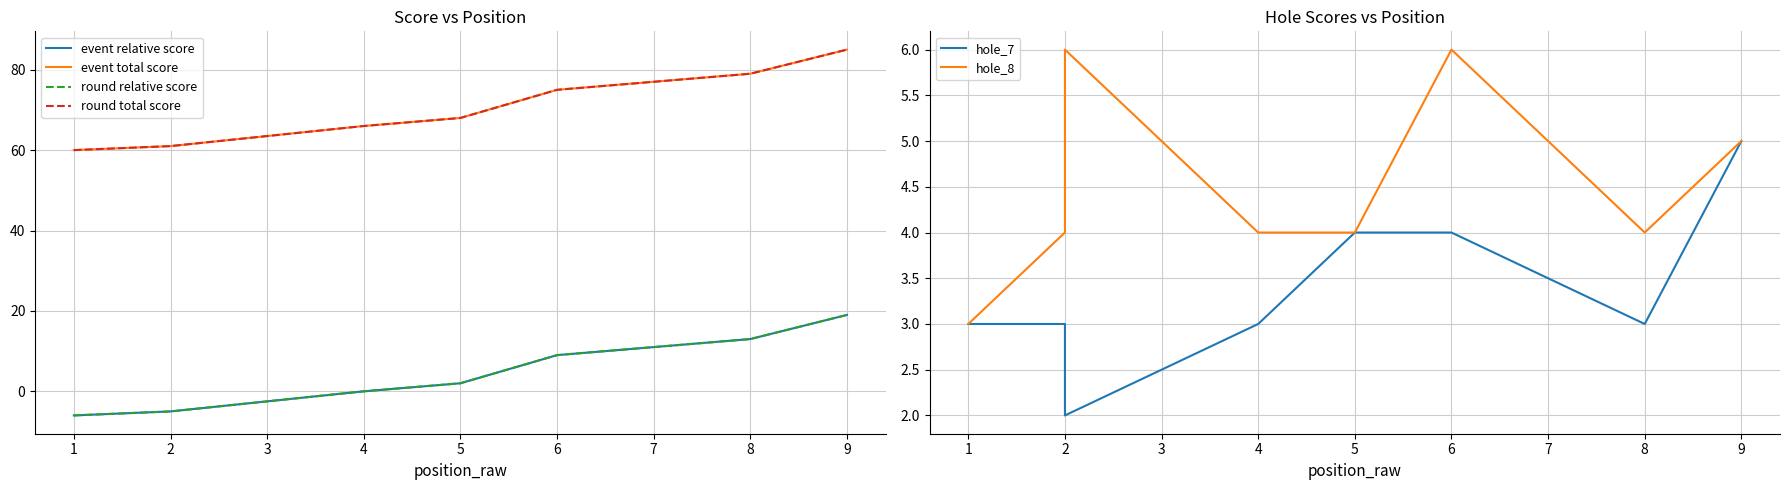

The round relative score series shows 6 at 5. True or false?

False